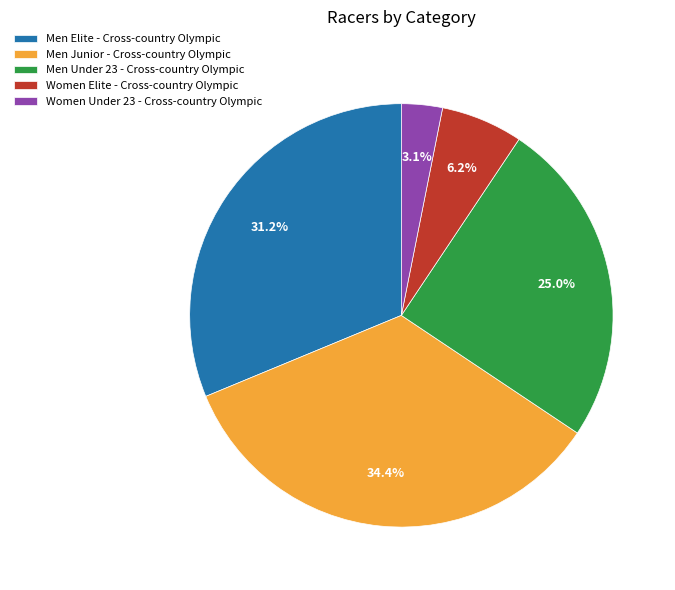

Combined, do Men Junior - Cross-country Olympic and Women Under 23 - Cross-country Olympic account for over 50%?

No